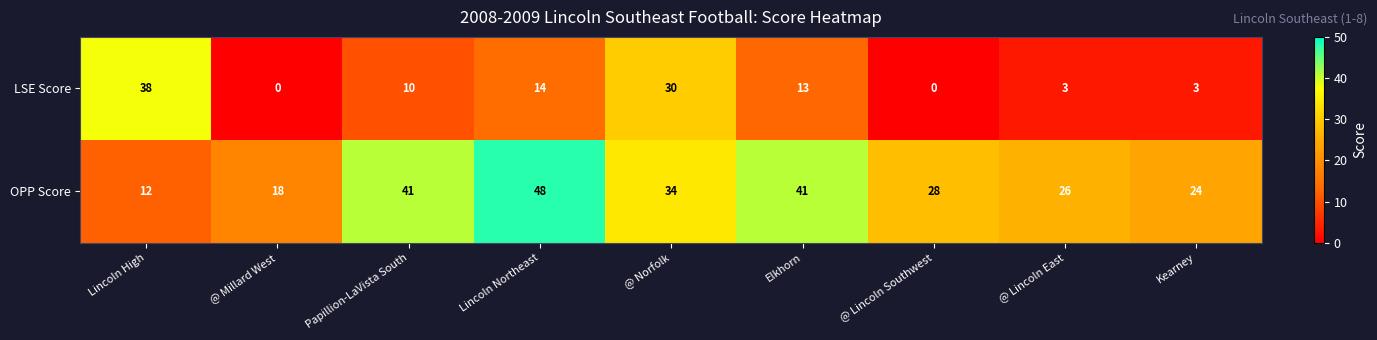

The LSE Score series shows 6 at Elkhorn. True or false?

False